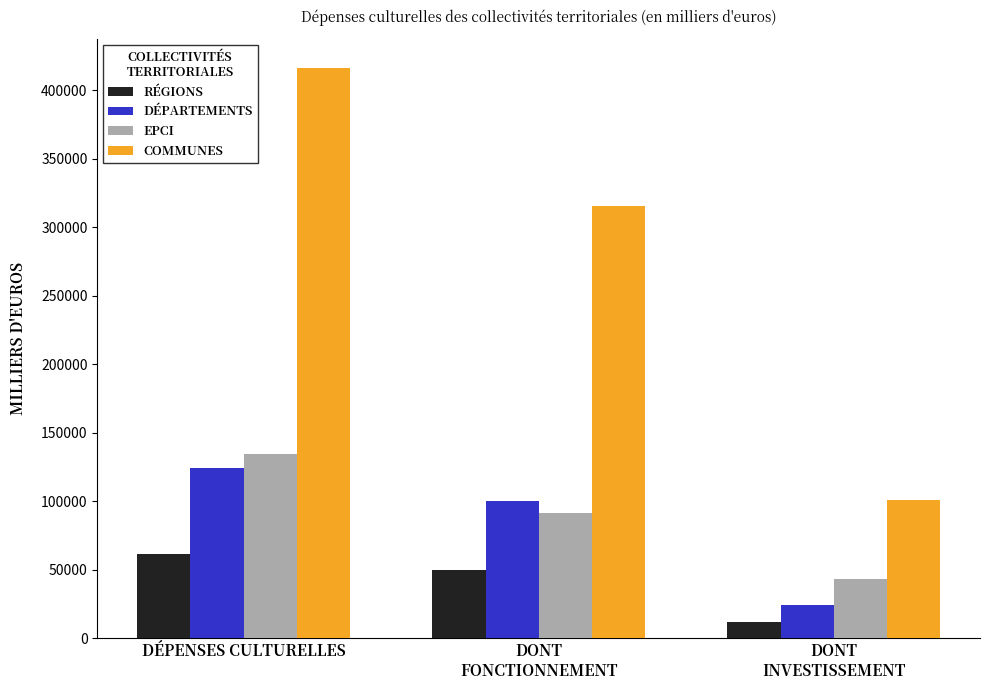

Which category has the highest value in the EPCI series?

DÉPENSES CULTURELLES